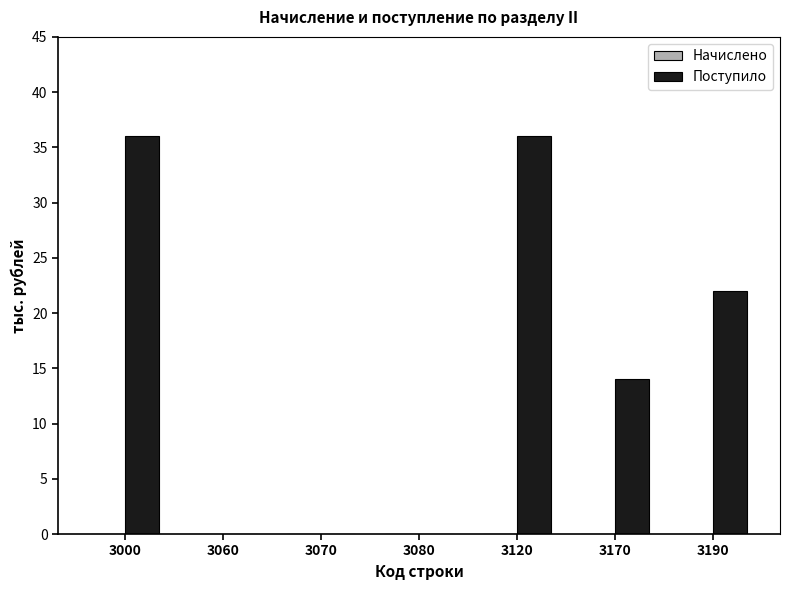

Are the bars horizontal?

No